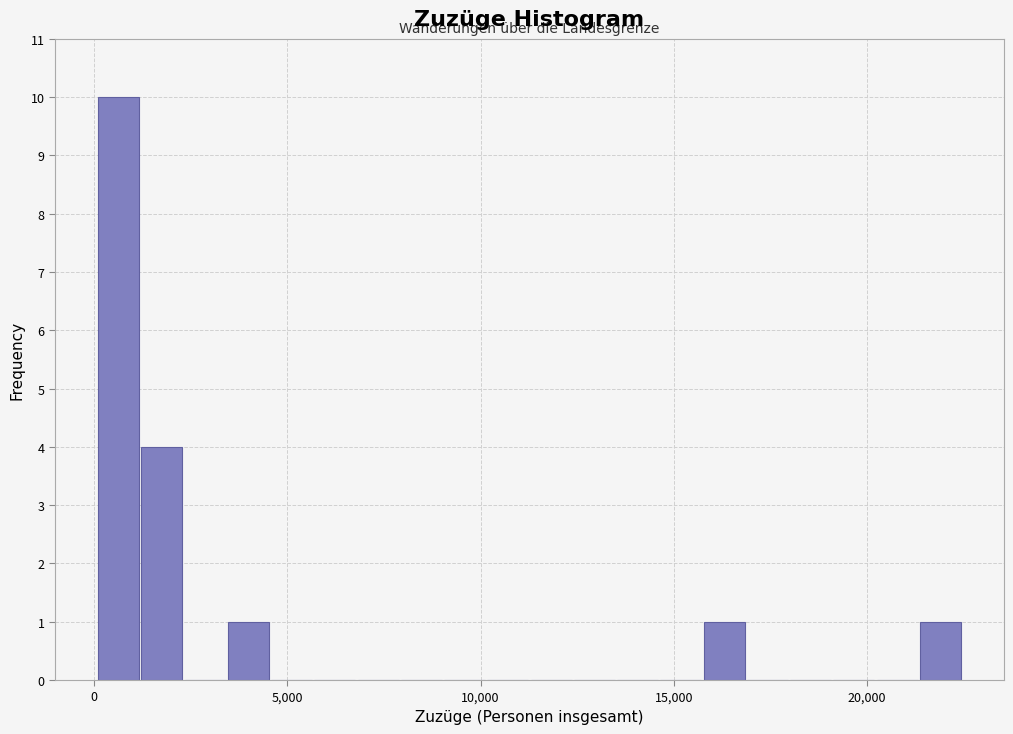

Around what value on the x-axis is the tallest bar? Give the approximate position of its centre, as read against the axis.

500